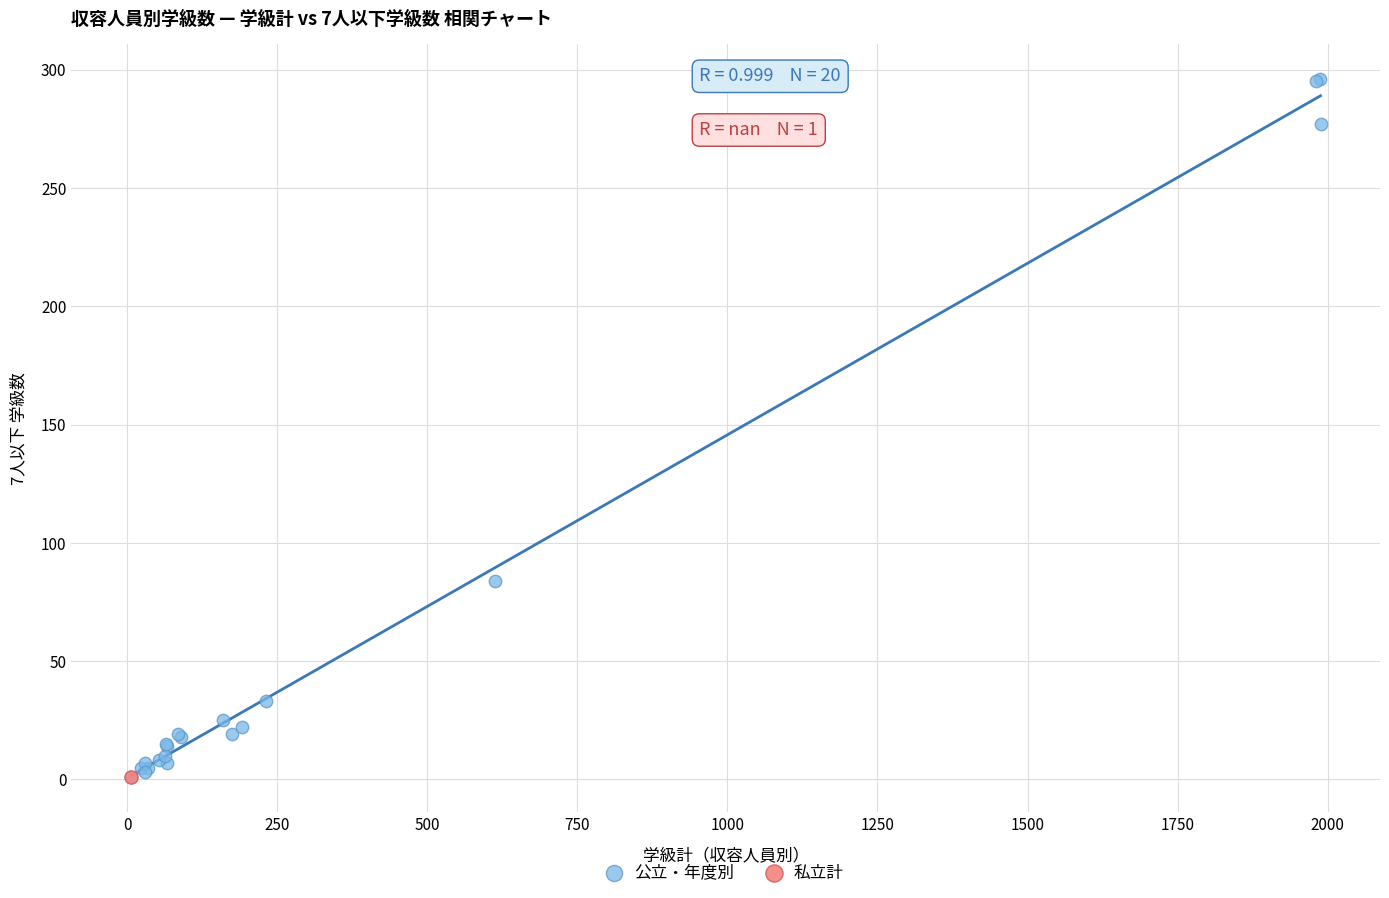

What are all the series names shown in the legend?

公立・年度別, 私立計